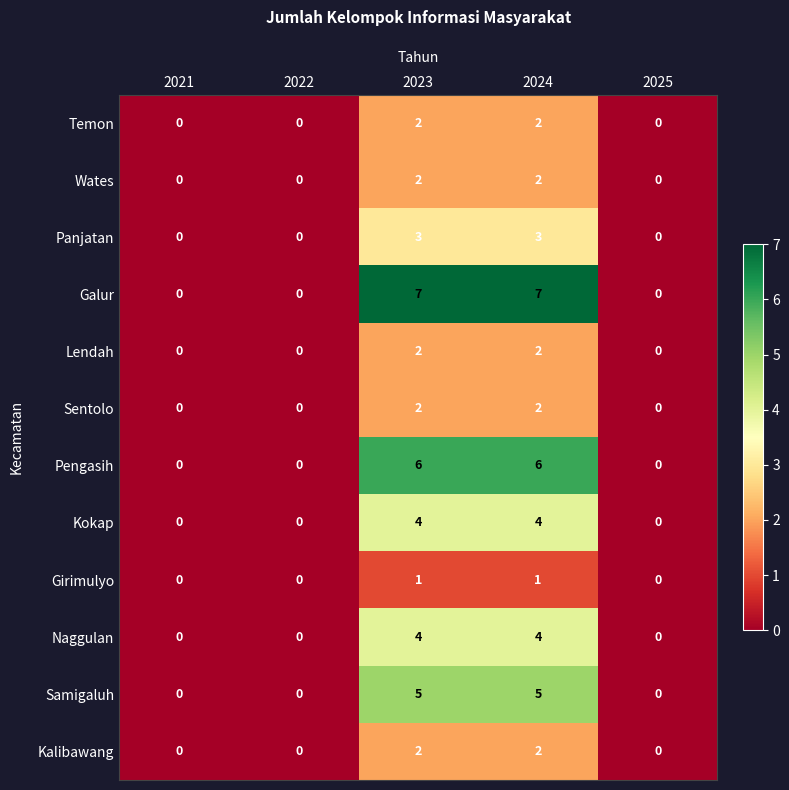

How many data points in Girimulyo are above 0?

2